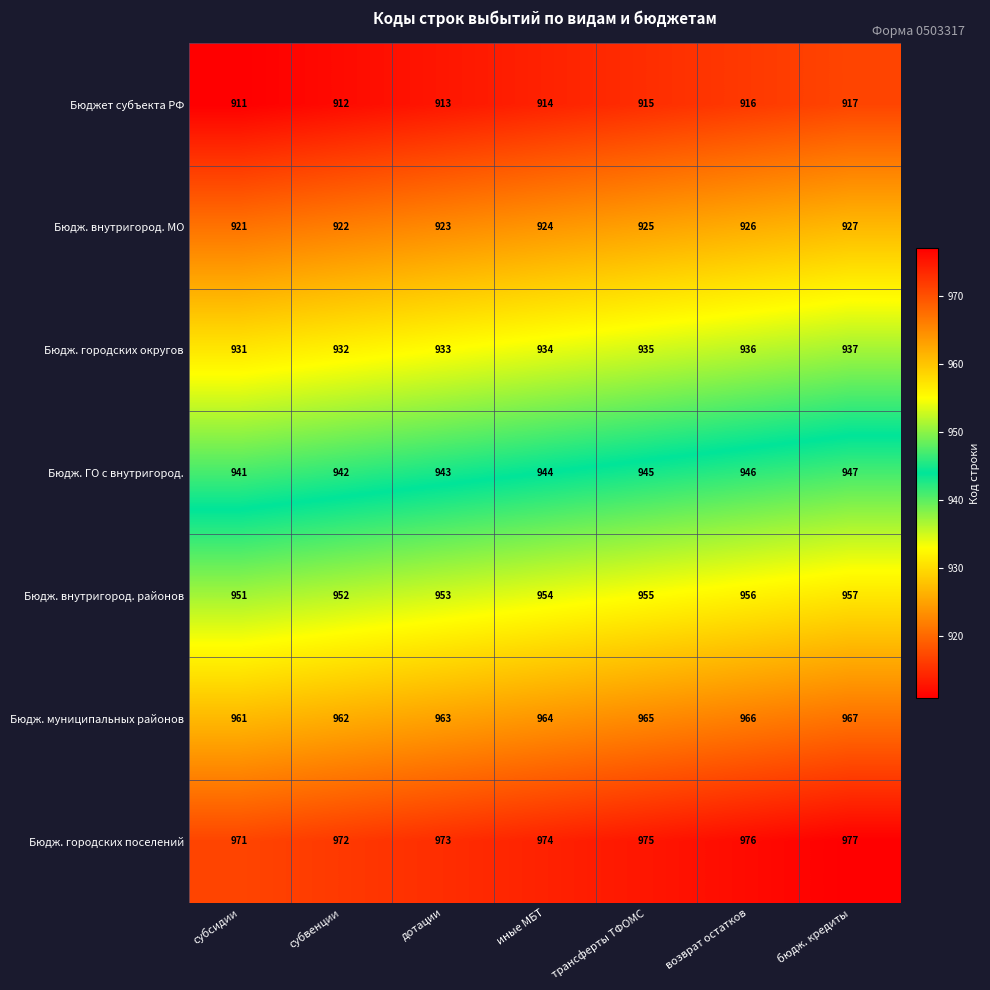

What is the average value of the Бюдж. ГО с внутригород. series?

944